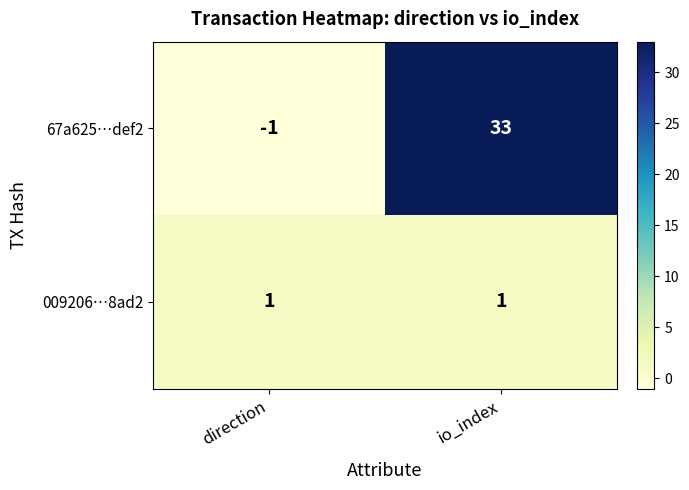

Where is 67a625…def2 nearest to the value 16?

direction